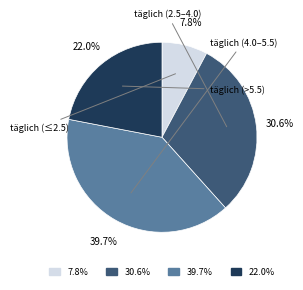

Is there any slice that represents more than half of the pie?

No